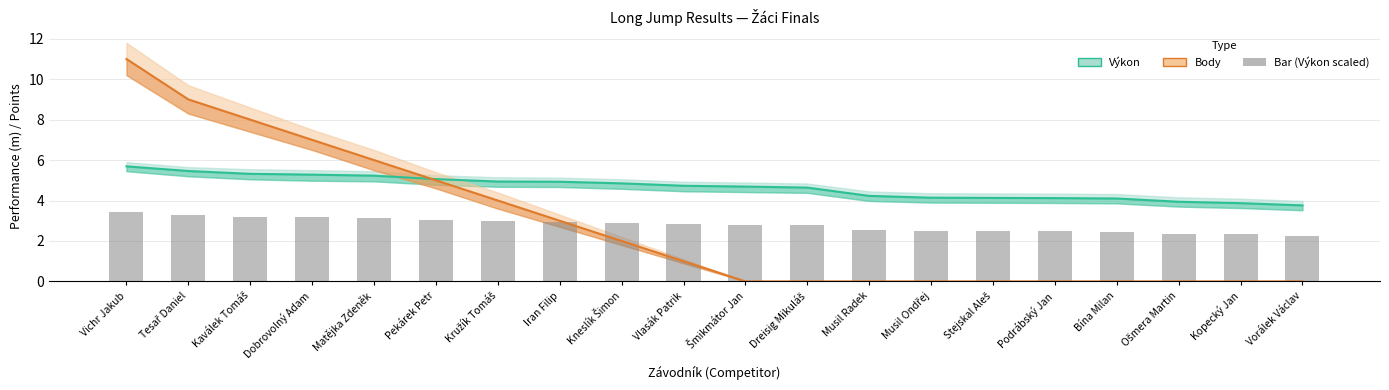

The Body series shows 6.4 at Kružík Tomáš. True or false?

False